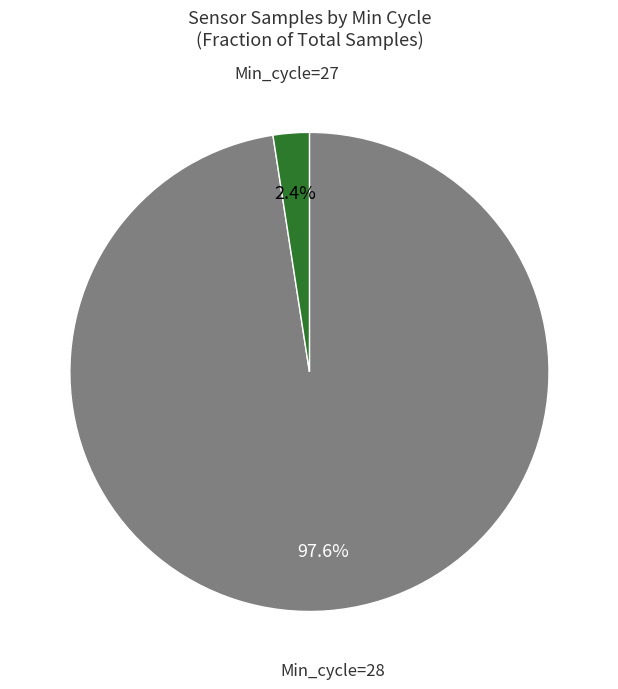

Is there a majority slice in this chart?

Yes